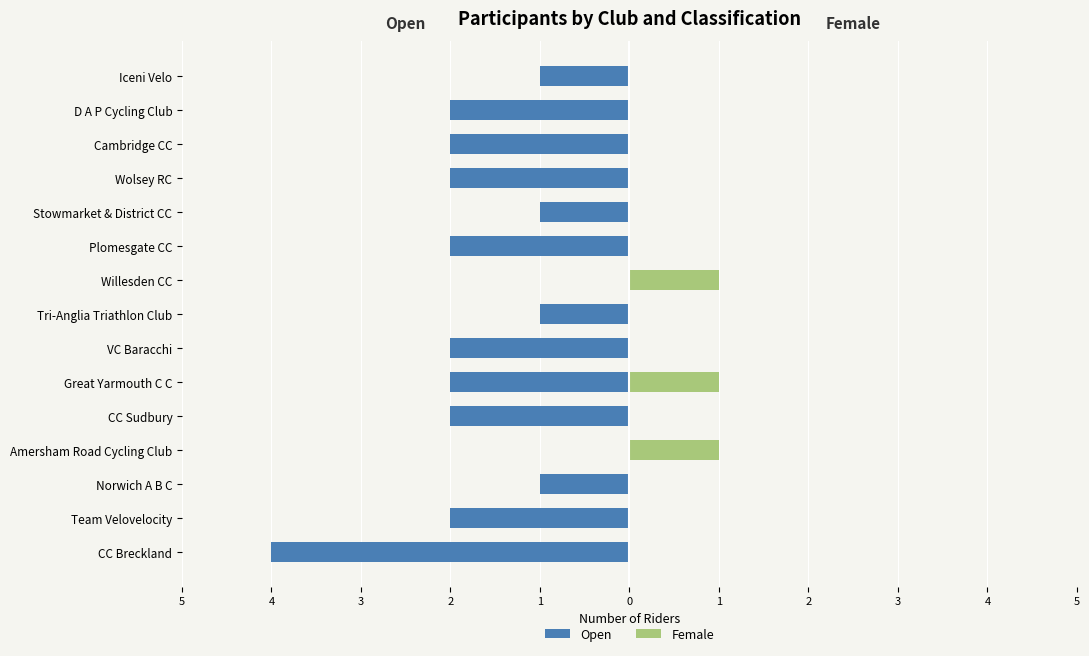

Which has a higher value, Iceni Velo or Amersham Road Cycling Club?

Amersham Road Cycling Club